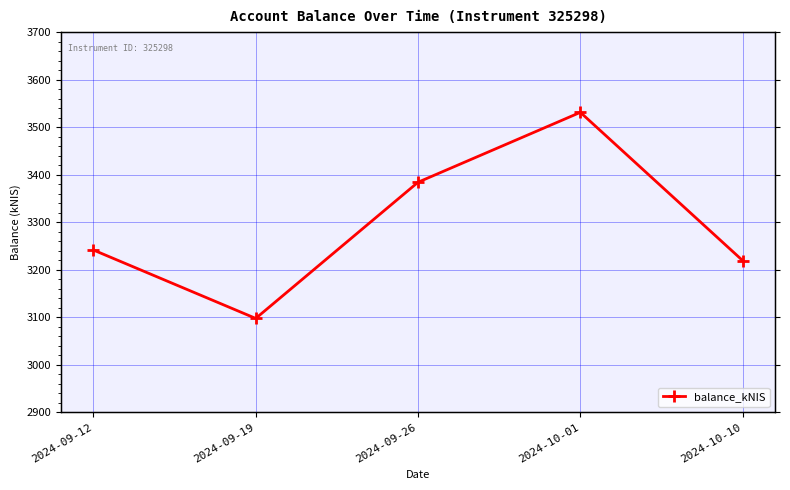

What is the difference between the maximum and minimum values?

433.6